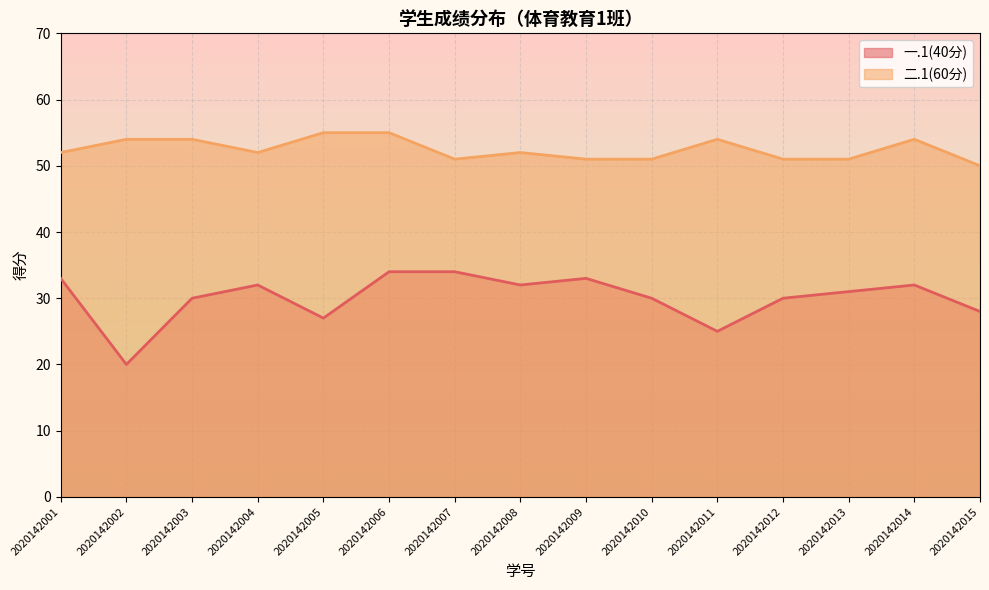

True or false: 二.1(60分) has more than 1 points higher than both neighbors.

True